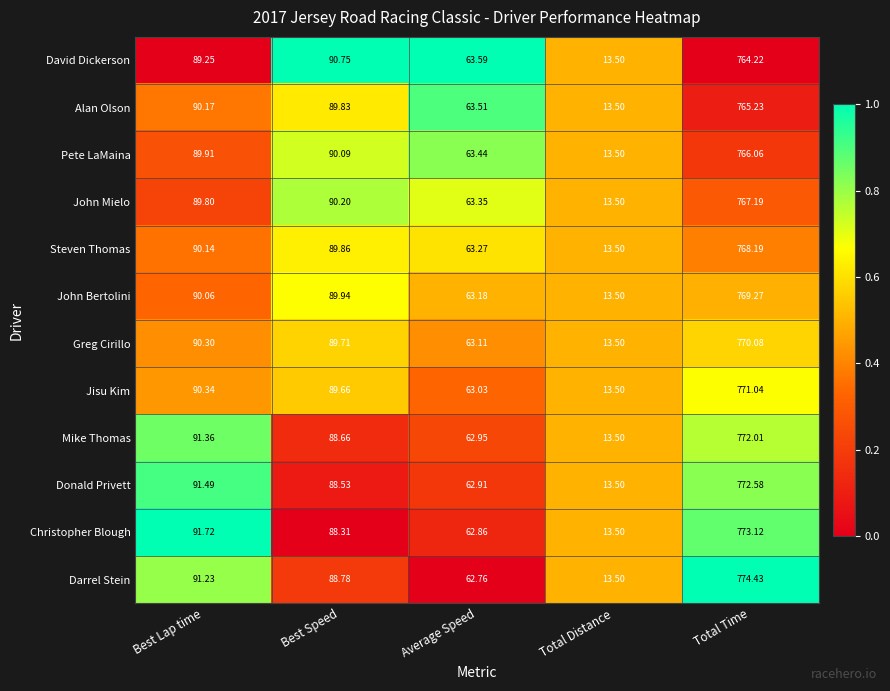

What is the spread (max minus min) of values at Average Speed?

0.8